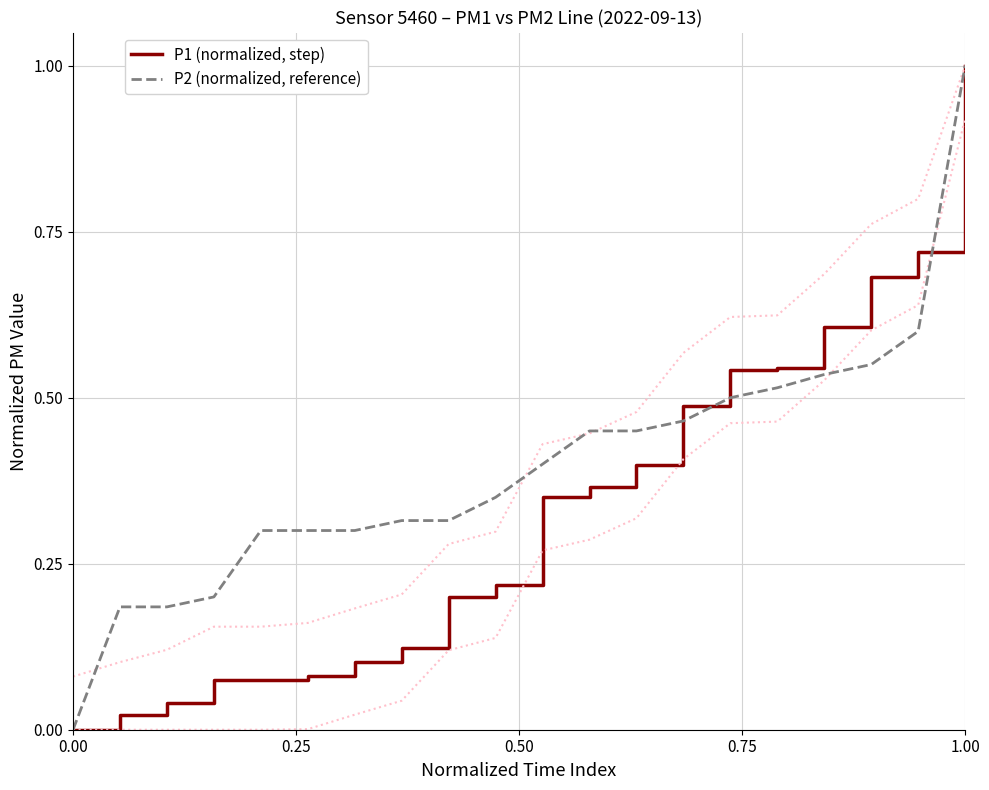

What is the sum of all P1 (normalized, step) values?

6.6